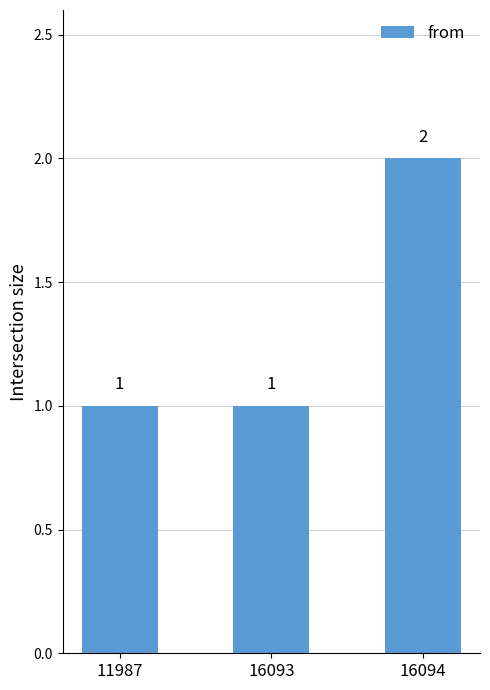

Does the chart contain any negative values?

No